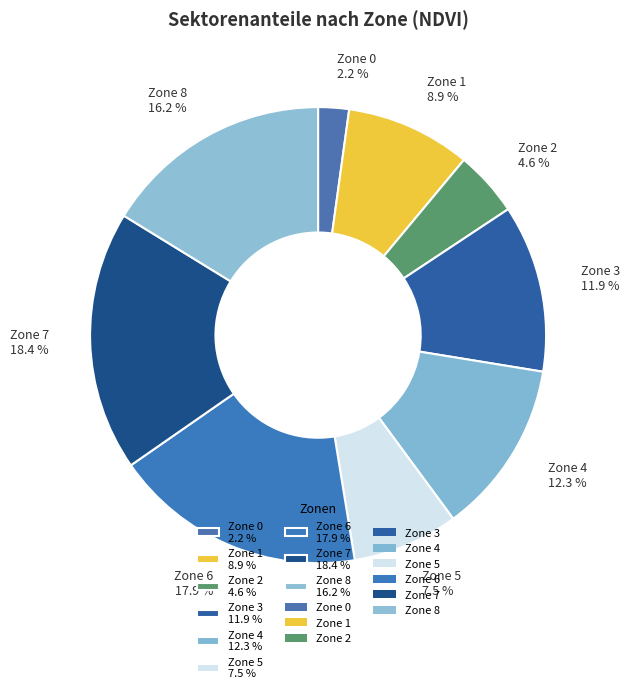

What percentage is NOT represented by Zone 6 17.9 %?

82.1%